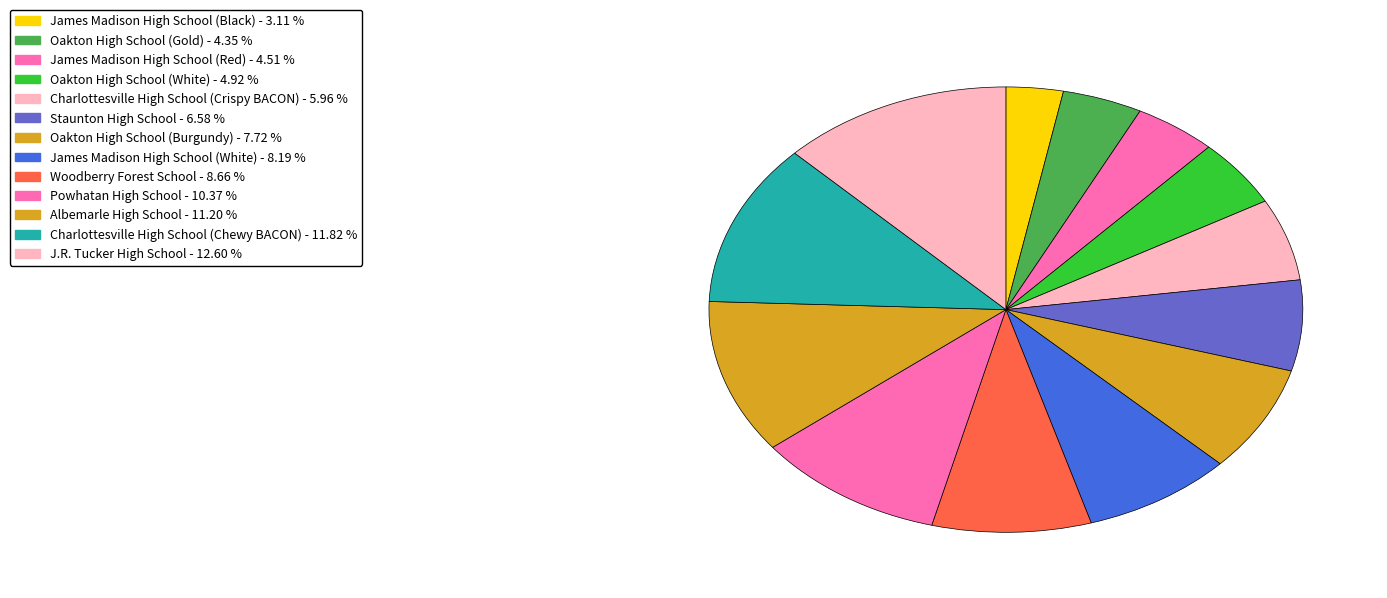

What percentage is the James Madison High School (Black) slice, to the nearest percent?

3%